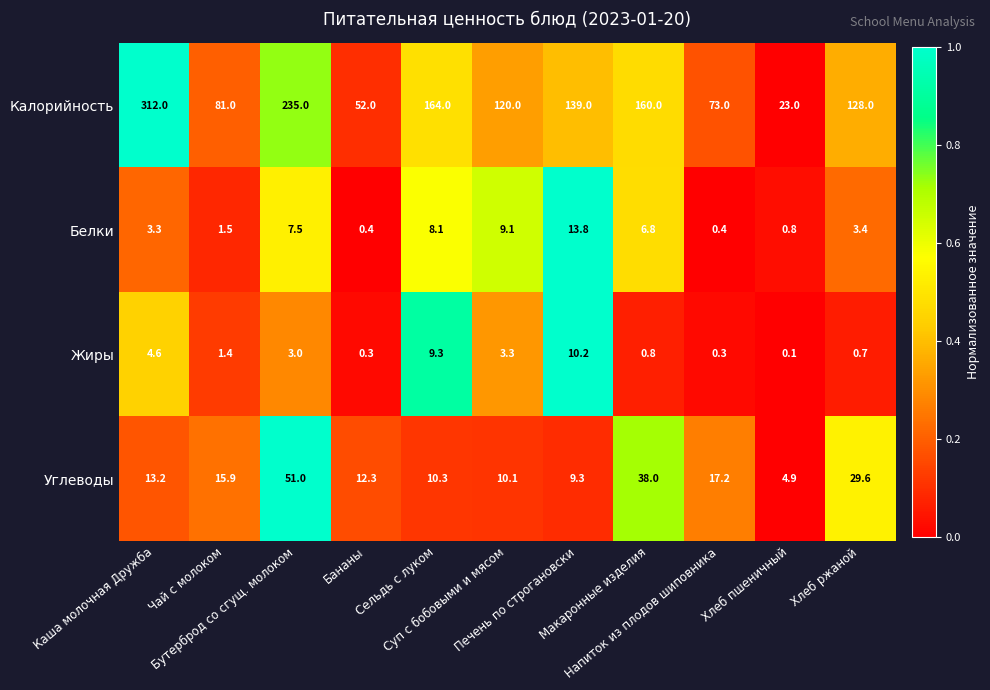

Which series has the largest total across all categories?

Калорийность